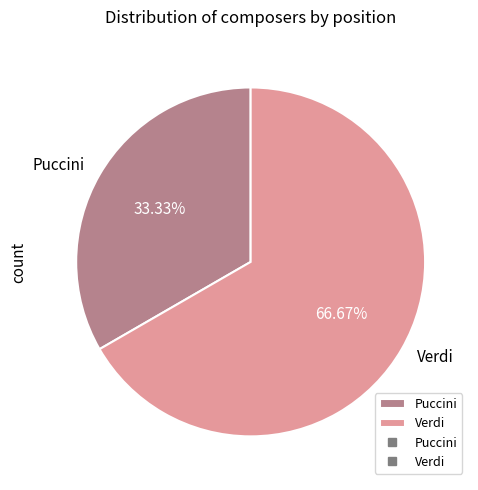

What percentage is the Puccini slice, to the nearest percent?

33%